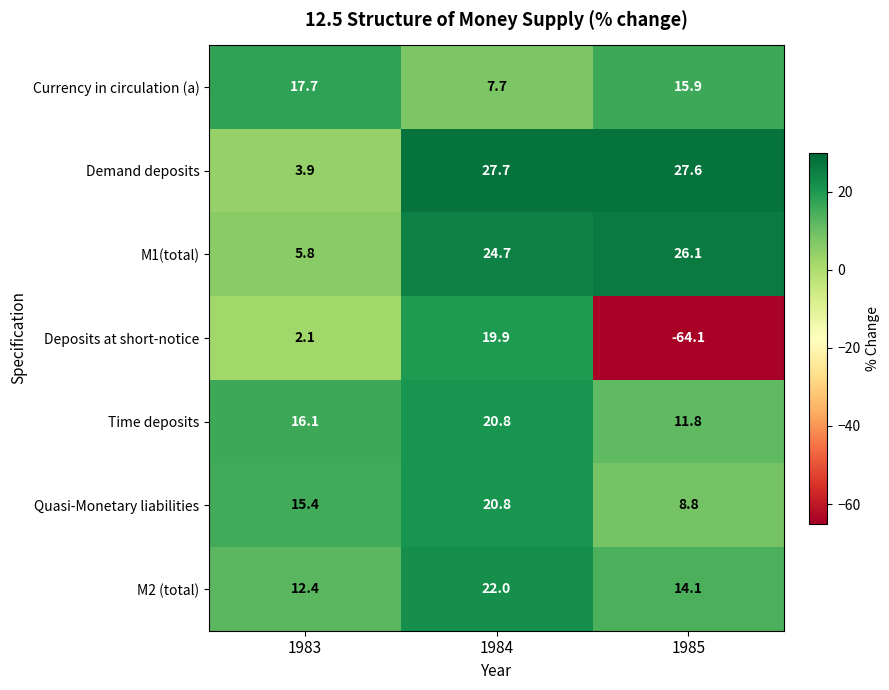

Reading left to right, transcribe all the data shown in this chart.

Currency in circulation (a): 17.7	7.7	15.9
Demand deposits: 3.9	27.7	27.6
M1(total): 5.8	24.7	26.1
Deposits at short-notice: 2.1	19.9	-64.1
Time deposits: 16.1	20.8	11.8
Quasi-Monetary liabilities: 15.4	20.8	8.8
M2 (total): 12.4	22.0	14.1